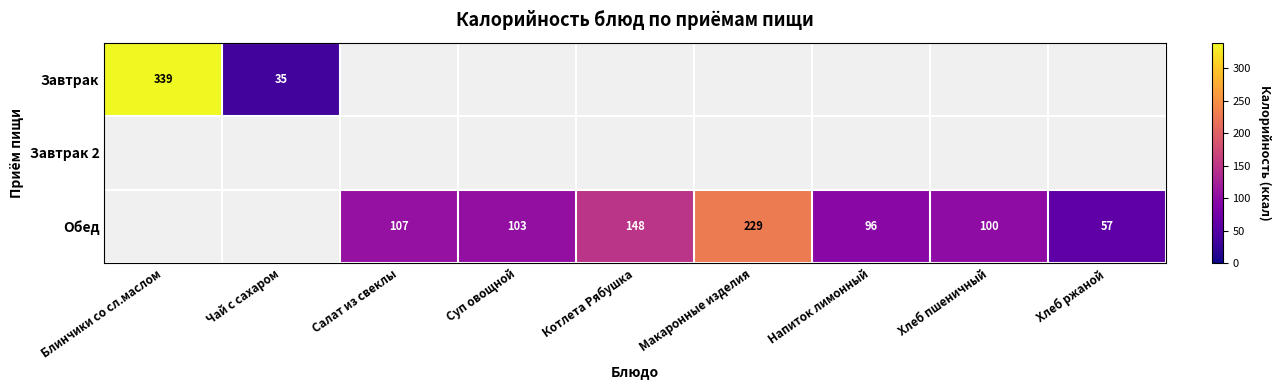

The value of Обед at Суп овощной is 42. True or false?

False